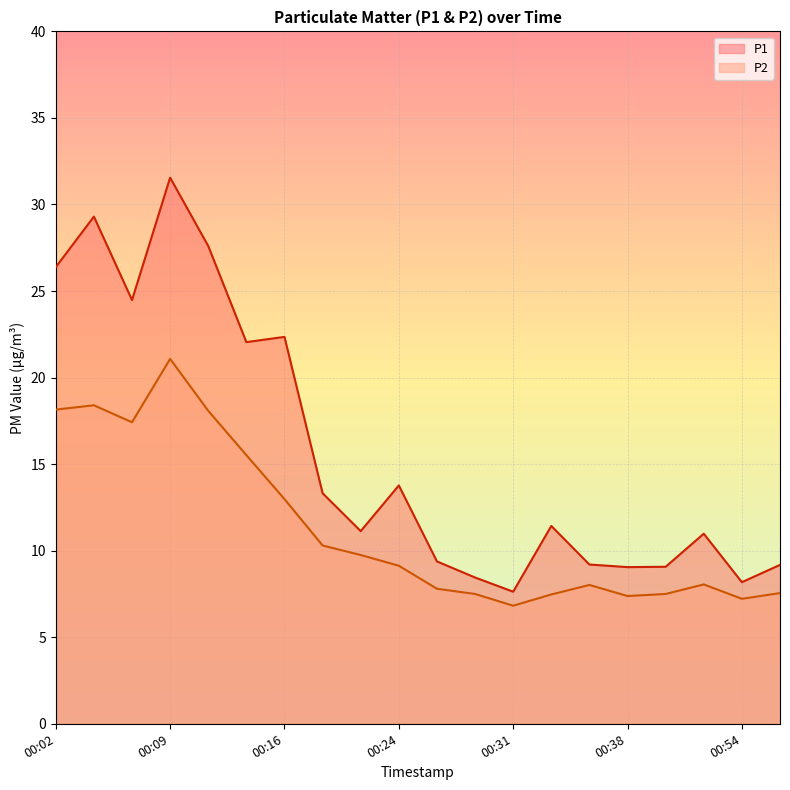

What is the greatest value displayed?

31.6